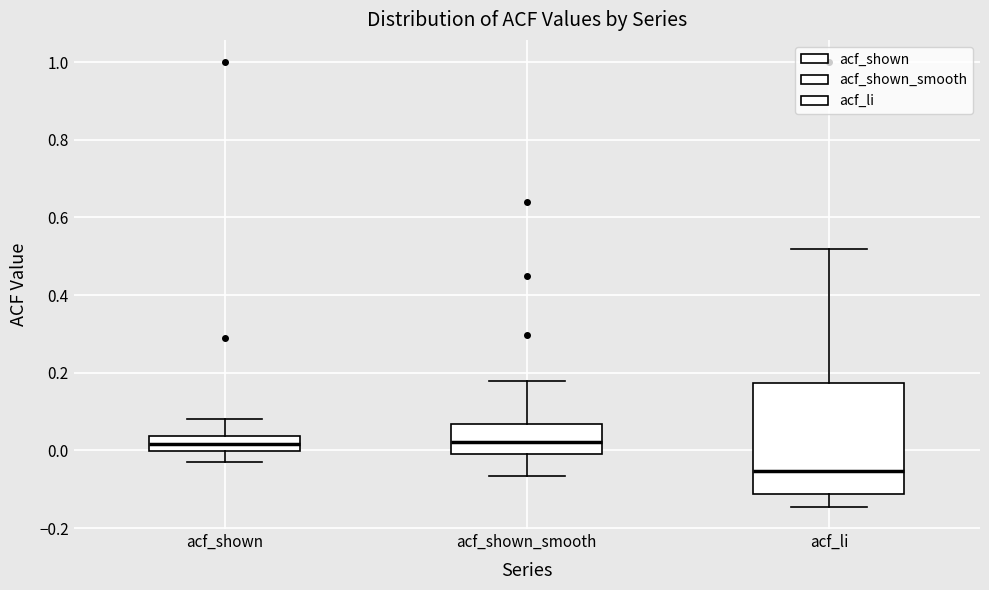

Which box is the tallest, from its lower edge to its upper edge?

acf_li